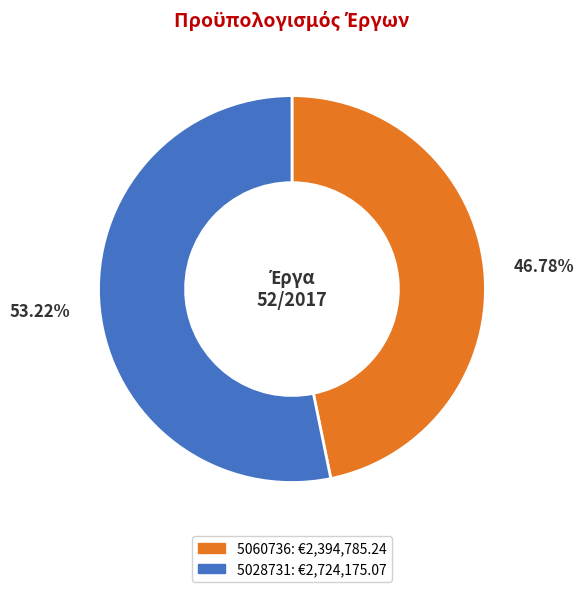

How many segments does this pie chart have?

2